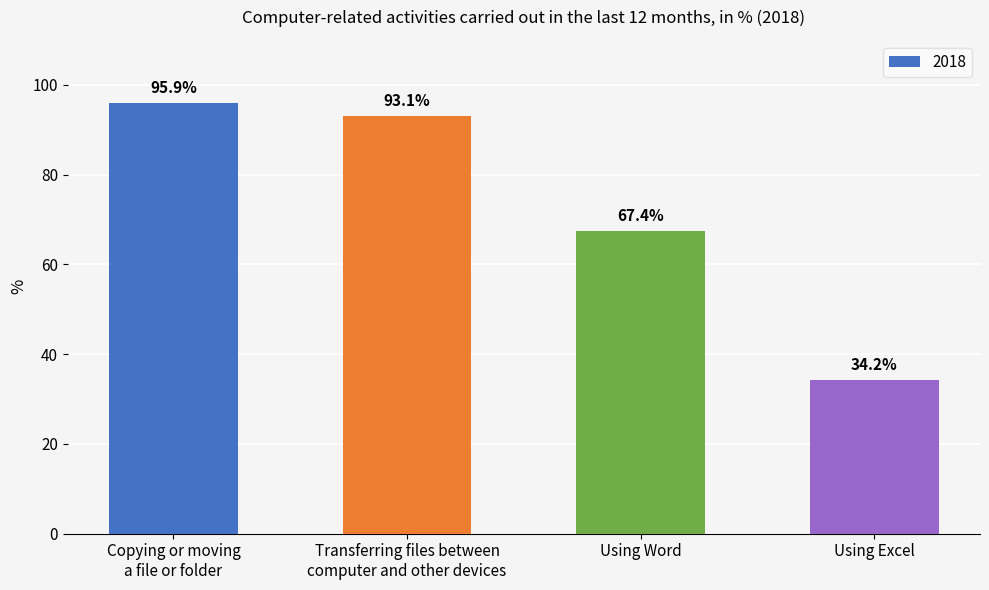

Reading left to right, list all the values displayed in this chart.

Copying or moving
a file or folder=95.9	Transferring files between
computer and other devices=93.1	Using Word=67.4	Using Excel=34.2